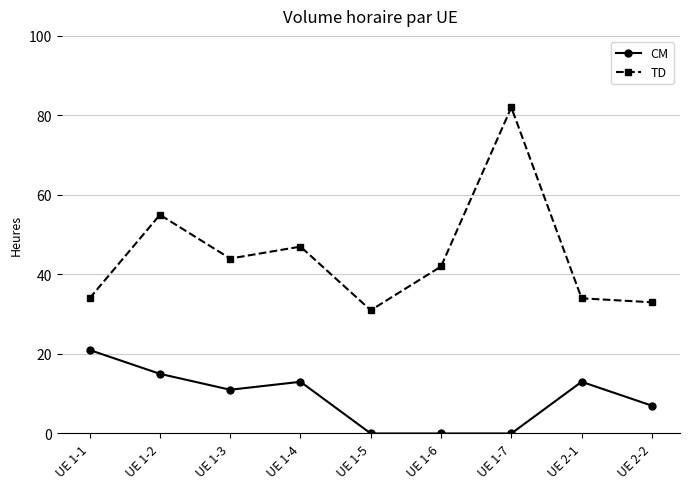

What is the sum of the CM values at UE 1-6 and UE 2-2?

7